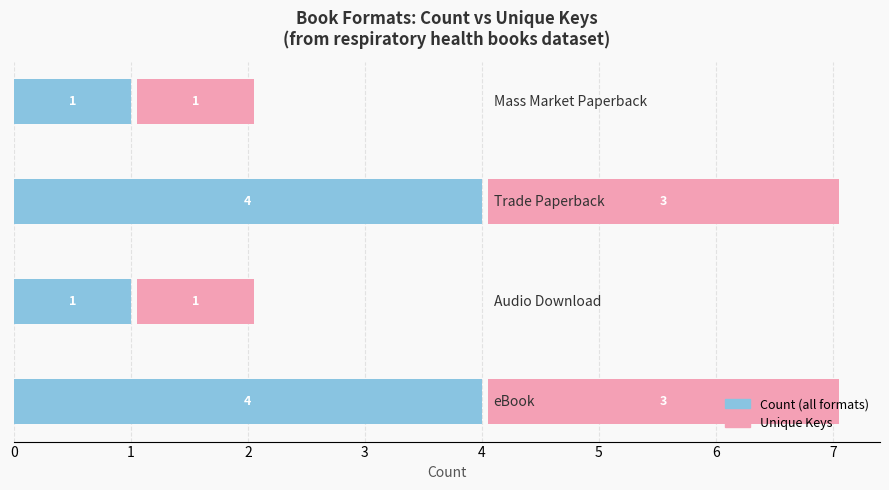

What is the difference between the maximum and minimum values in the Count series?

3